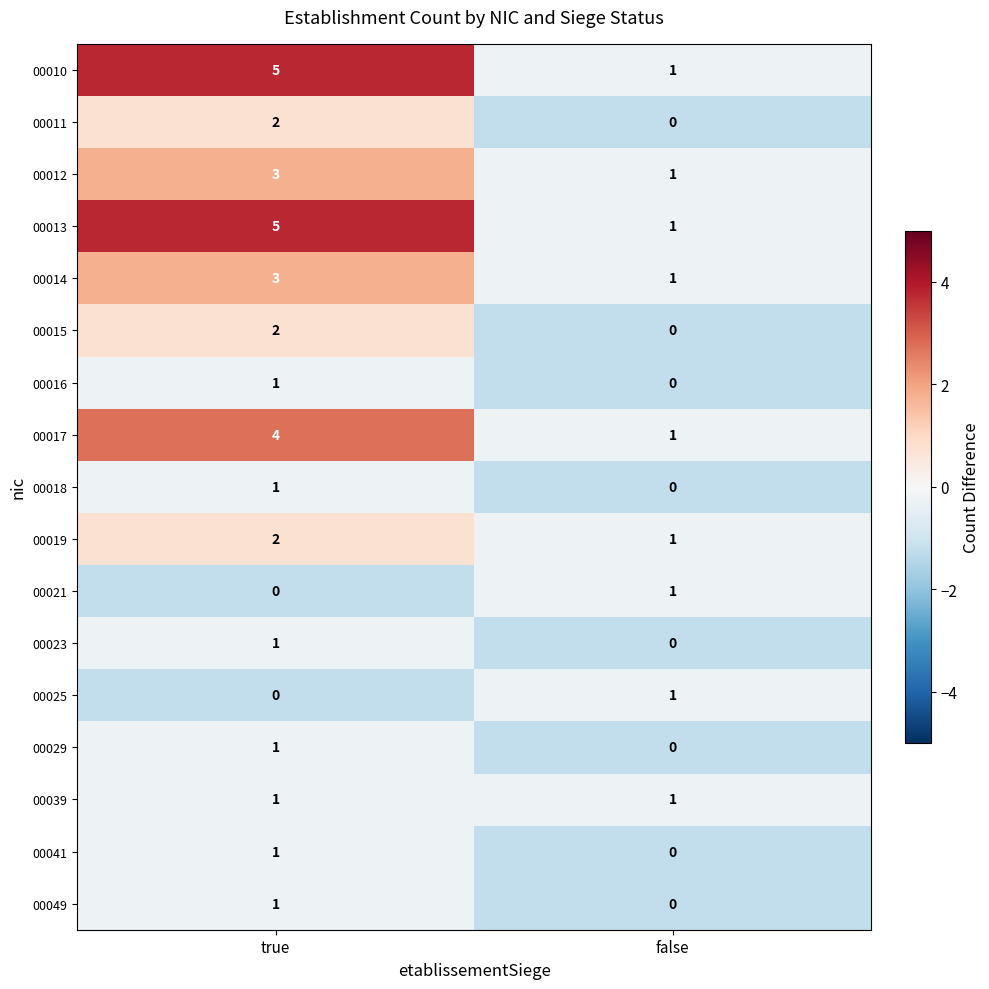

At which label is 00019 closest to 1?

false